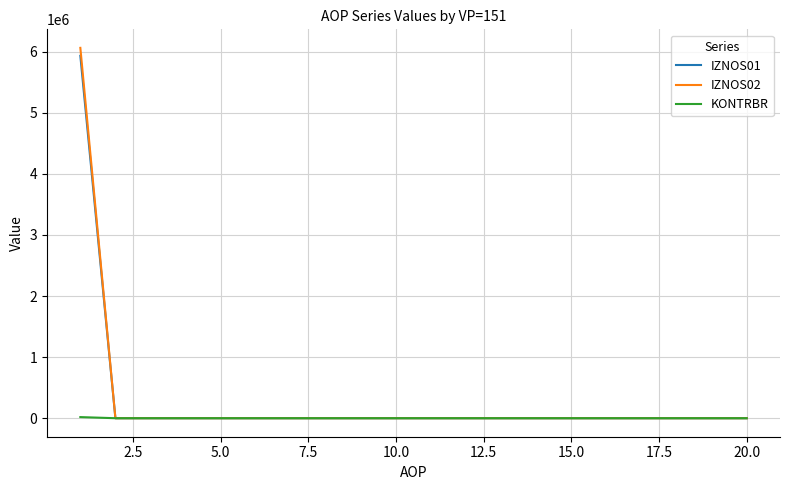

At how many categories does at least one series exceed 5162087?

1